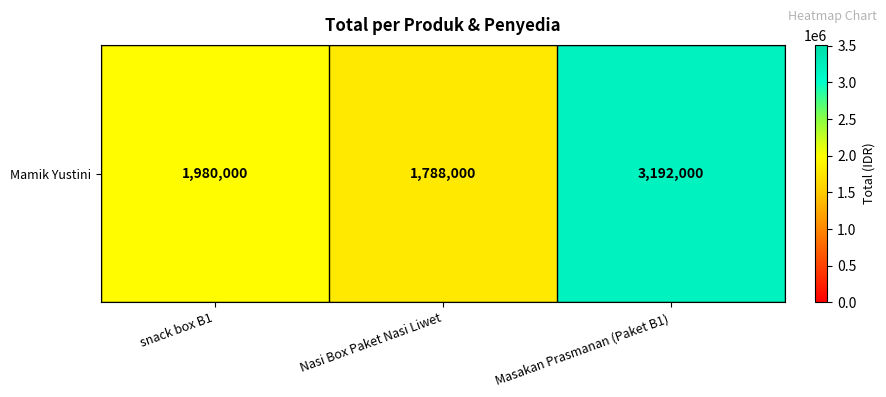

List the labels in order of value, largest first.

Masakan Prasmanan (Paket B1), snack box B1, Nasi Box Paket Nasi Liwet